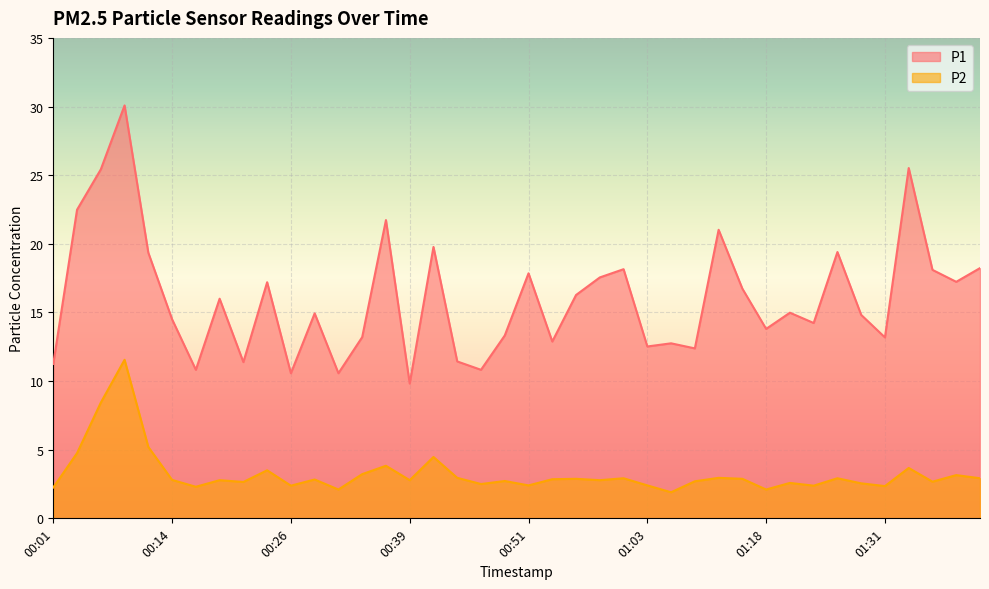

Reading right to left, transcribe all the data shown in this chart.

P1: 18.2	17.2	18.1	25.5	13.2	14.8	19.4	14.2	15.0	13.8	16.7	21.0	12.4	12.8	12.5	18.1	17.6	16.3	12.9	17.9	13.3	10.8	11.4	19.8	9.8	21.7	13.2	10.6	14.9	10.6	17.2	11.4	16.0	10.8	14.5	19.4	30.1	25.4	22.5	11.2
P2: 2.9	3.1	2.7	3.7	2.4	2.5	2.9	2.4	2.6	2.1	2.9	3.0	2.7	1.9	2.4	2.9	2.8	2.9	2.9	2.4	2.7	2.5	3.0	4.5	2.8	3.8	3.2	2.1	2.8	2.4	3.5	2.6	2.8	2.3	2.8	5.2	11.6	8.4	4.8	2.2